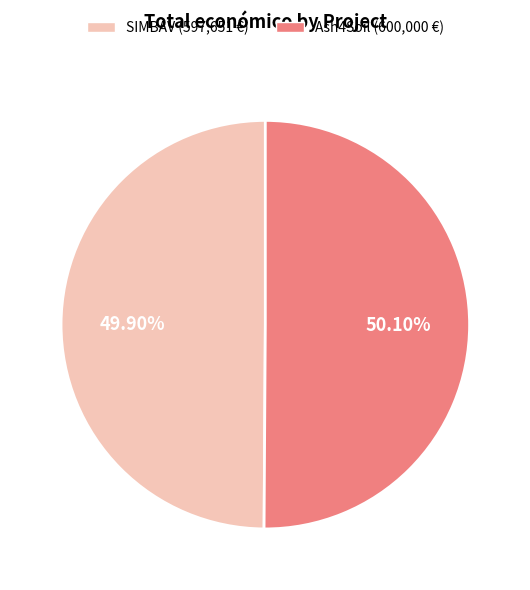

Approximately how many times larger is the value at Ash4Soil (600,000 €) compared to SIMBAV (597,651 €)?

1.0